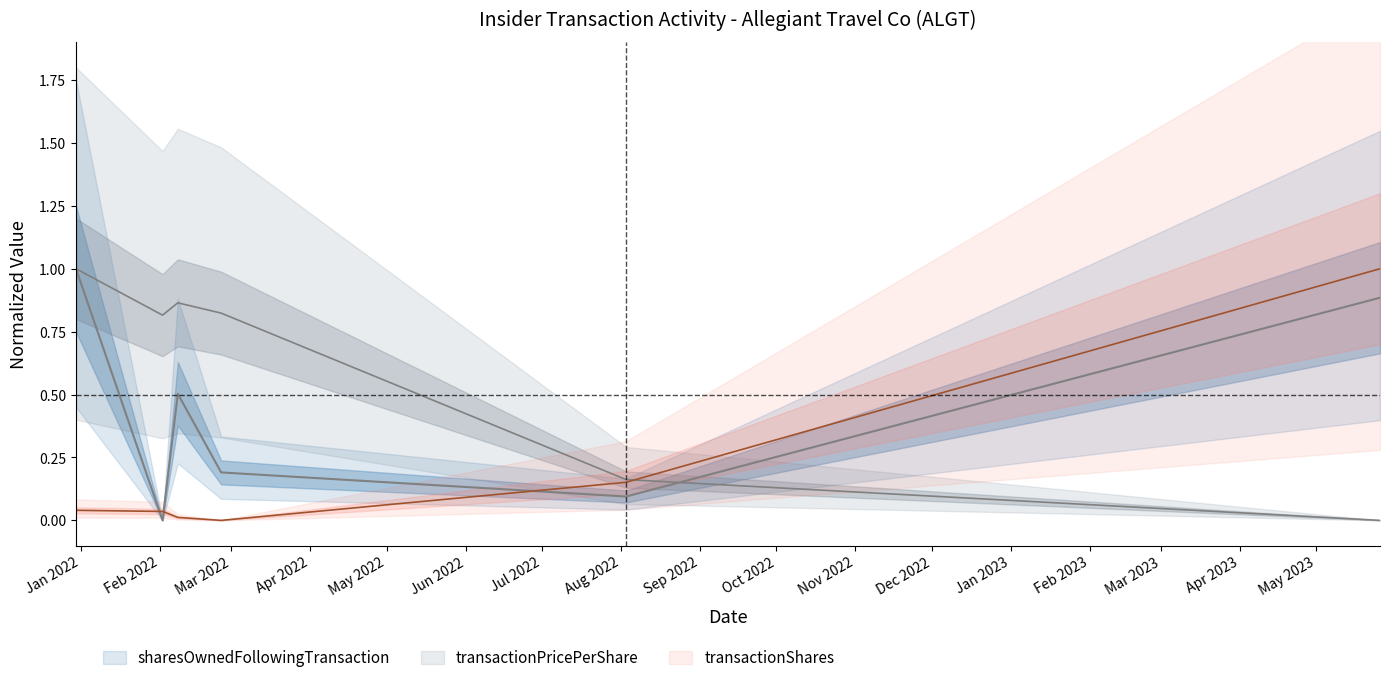

How many lines are shown in the chart?

3